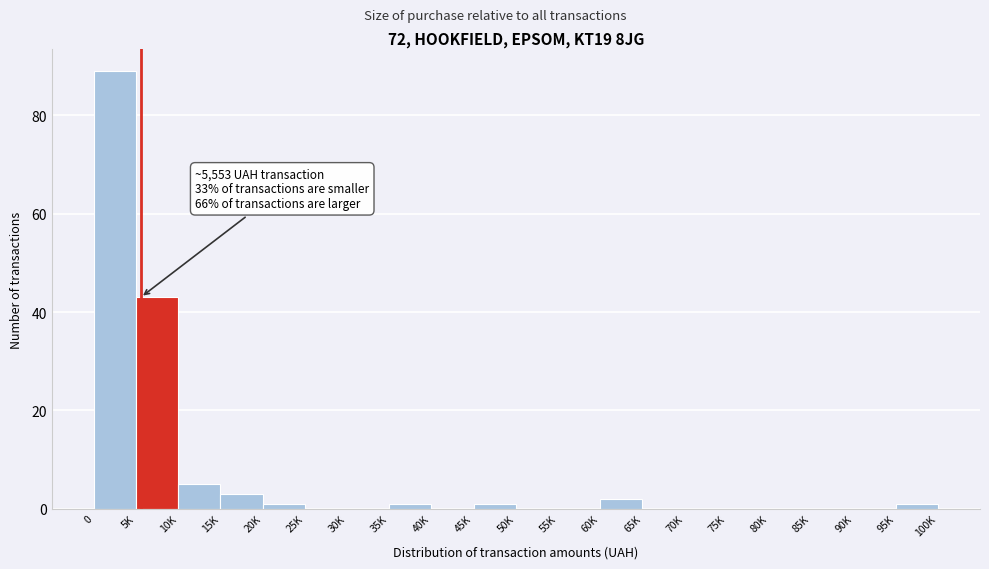

Reading right to left, transcribe all the data shown in this chart.

95K=1	90K=0	85K=0	80K=0	75K=0	70K=0	65K=0	60K=2	55K=0	50K=0	45K=1	40K=0	35K=1	30K=0	25K=0	20K=1	15K=3	10K=5	5K=43	0=89